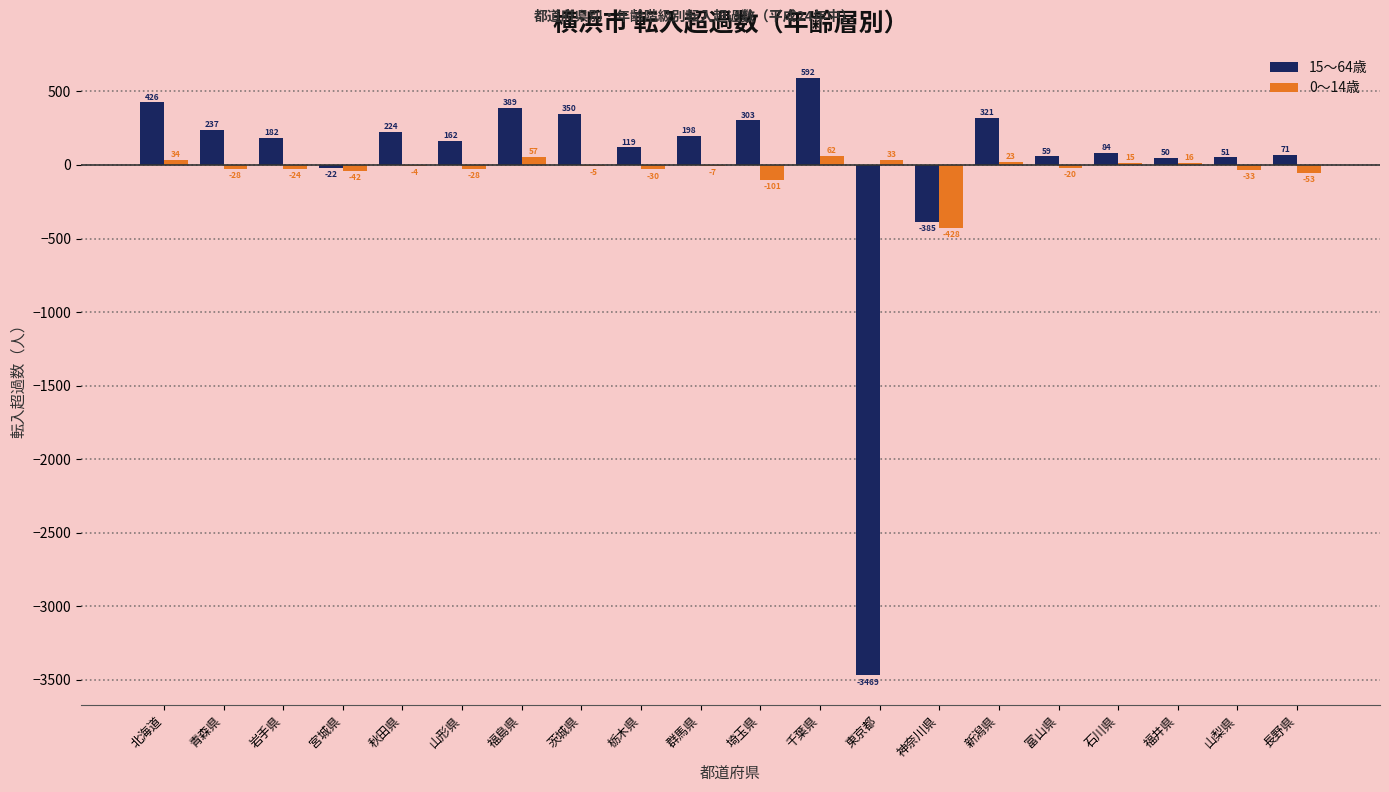

At which label does 0～14歳 first exceed -7?

北海道